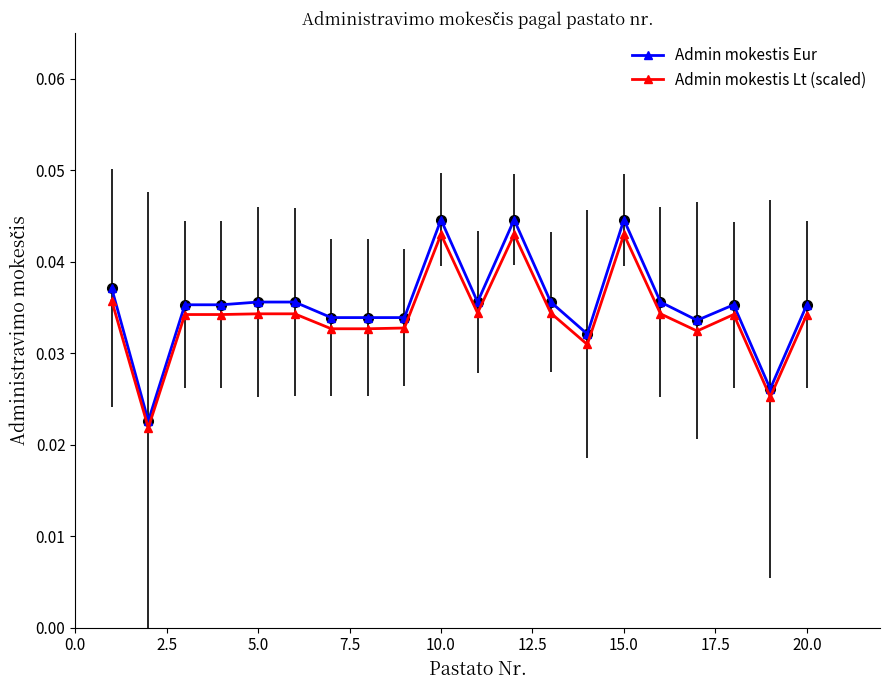

How many Admin mokestis Lt (scaled) values are between 0 and 1?

20